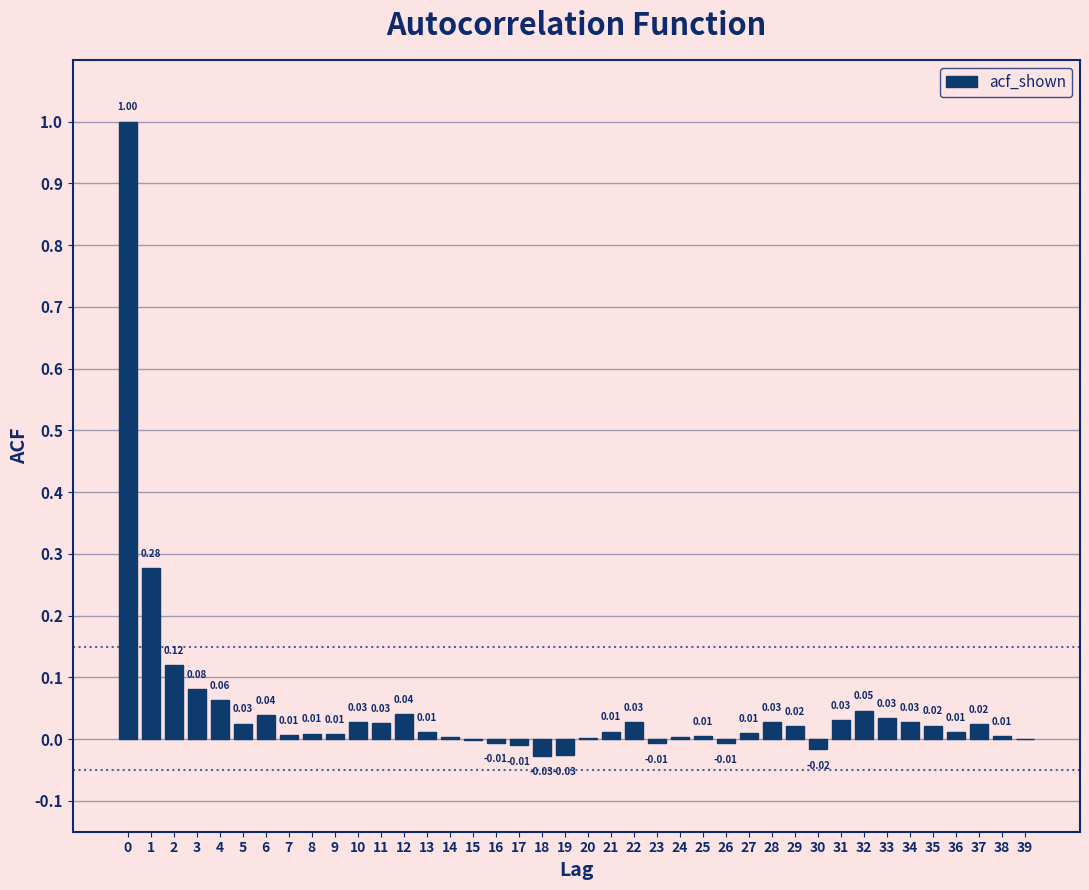

Which has a higher value, 12 or 35?

12